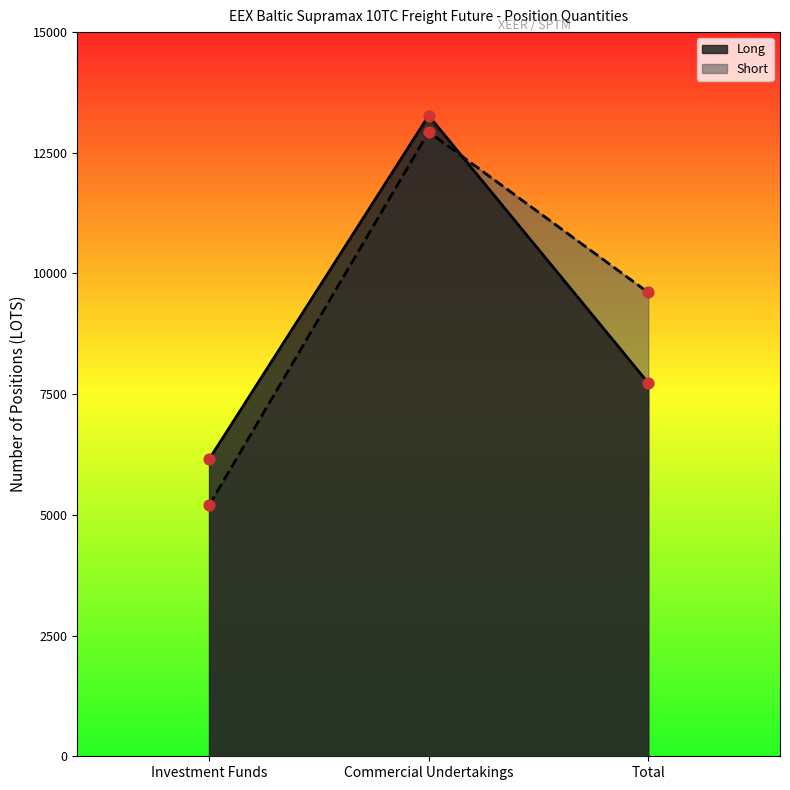

Which series has the widest spread of Y values?

Short